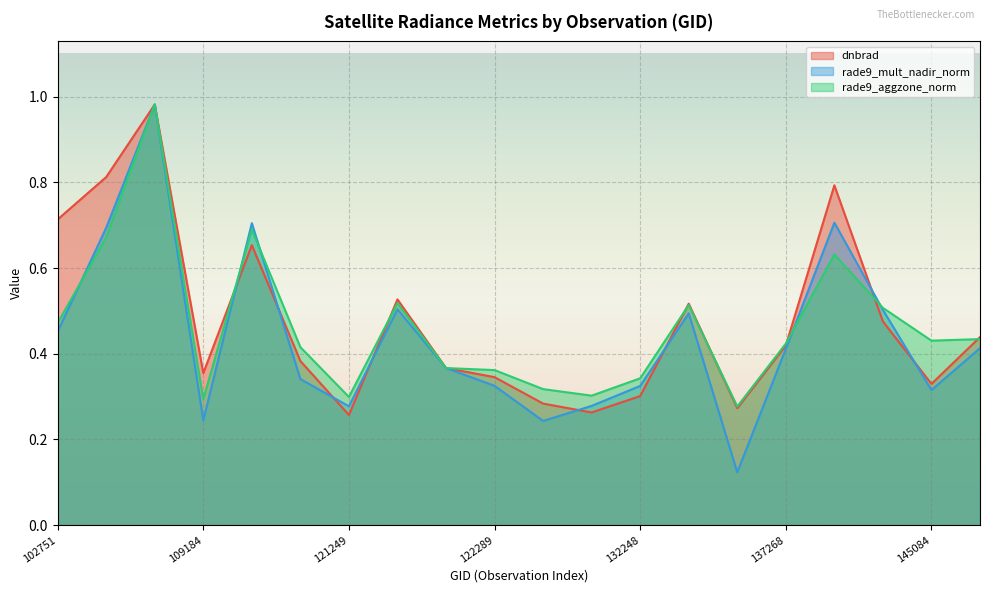

What is the lowest value of the rade9_mult_nadir_norm series?

0.1